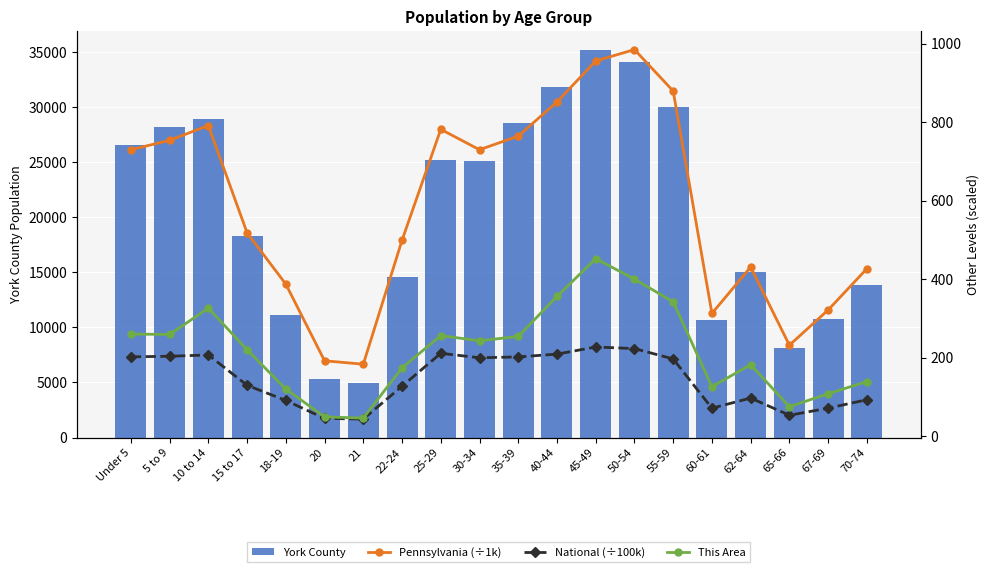

Between 25-29 and 45-49, which series saw the biggest shift?

York County